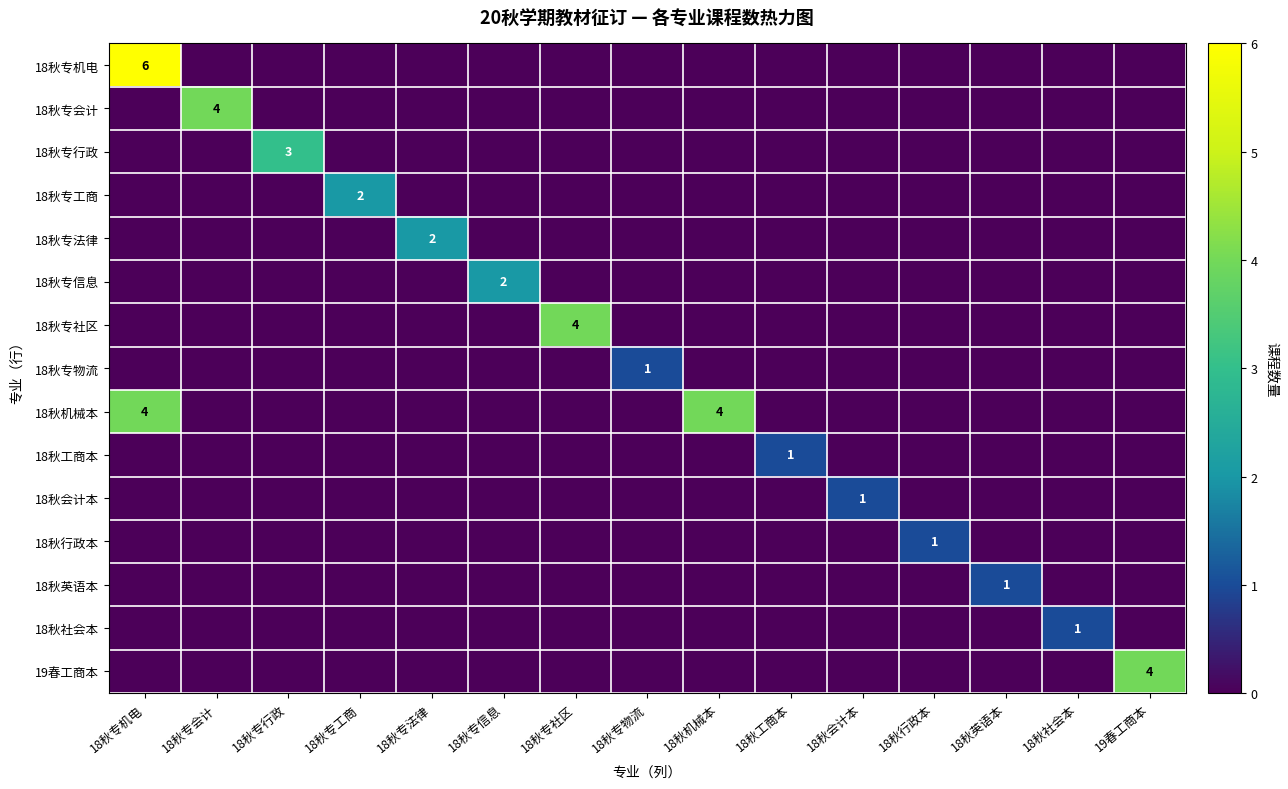

List the series in order of their peak value, lowest first.

18秋专物流, 18秋工商本, 18秋会计本, 18秋行政本, 18秋英语本, 18秋社会本, 18秋专工商, 18秋专法律, 18秋专信息, 18秋专行政, 18秋专会计, 18秋专社区, 18秋机械本, 19春工商本, 18秋专机电